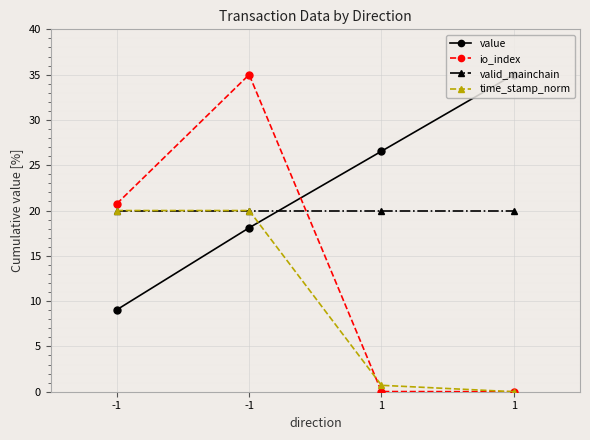

Which series has the widest spread of values?

io_index